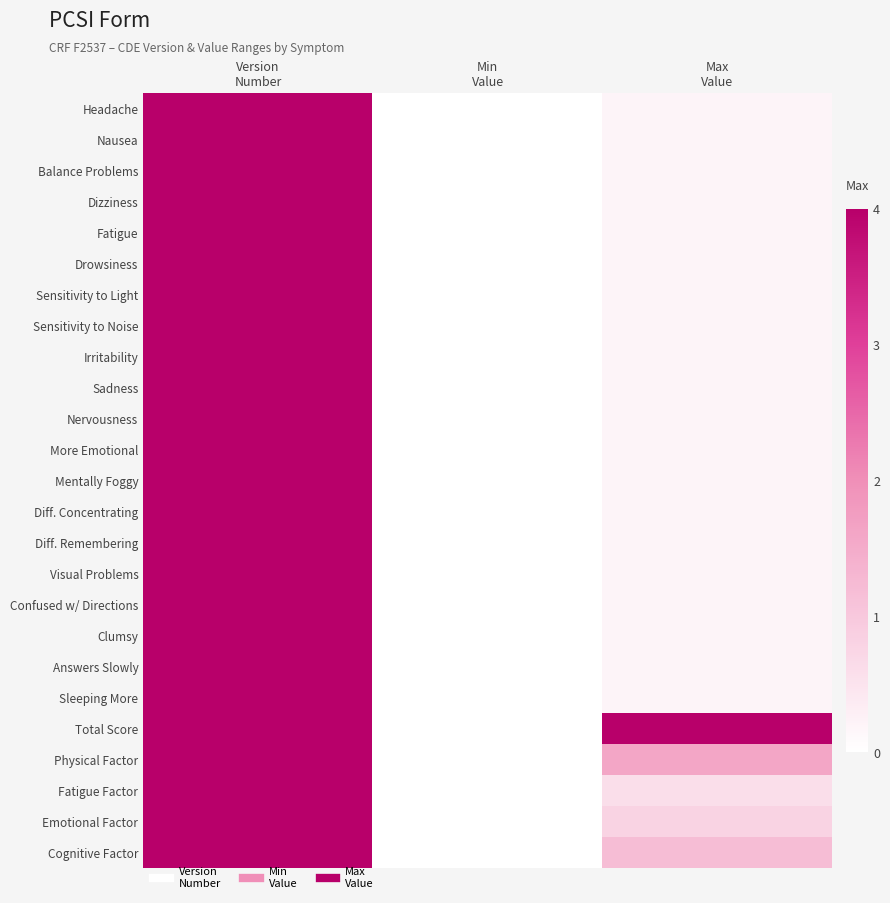

Which has a higher value, Max
Value or Version
Number?

Version
Number